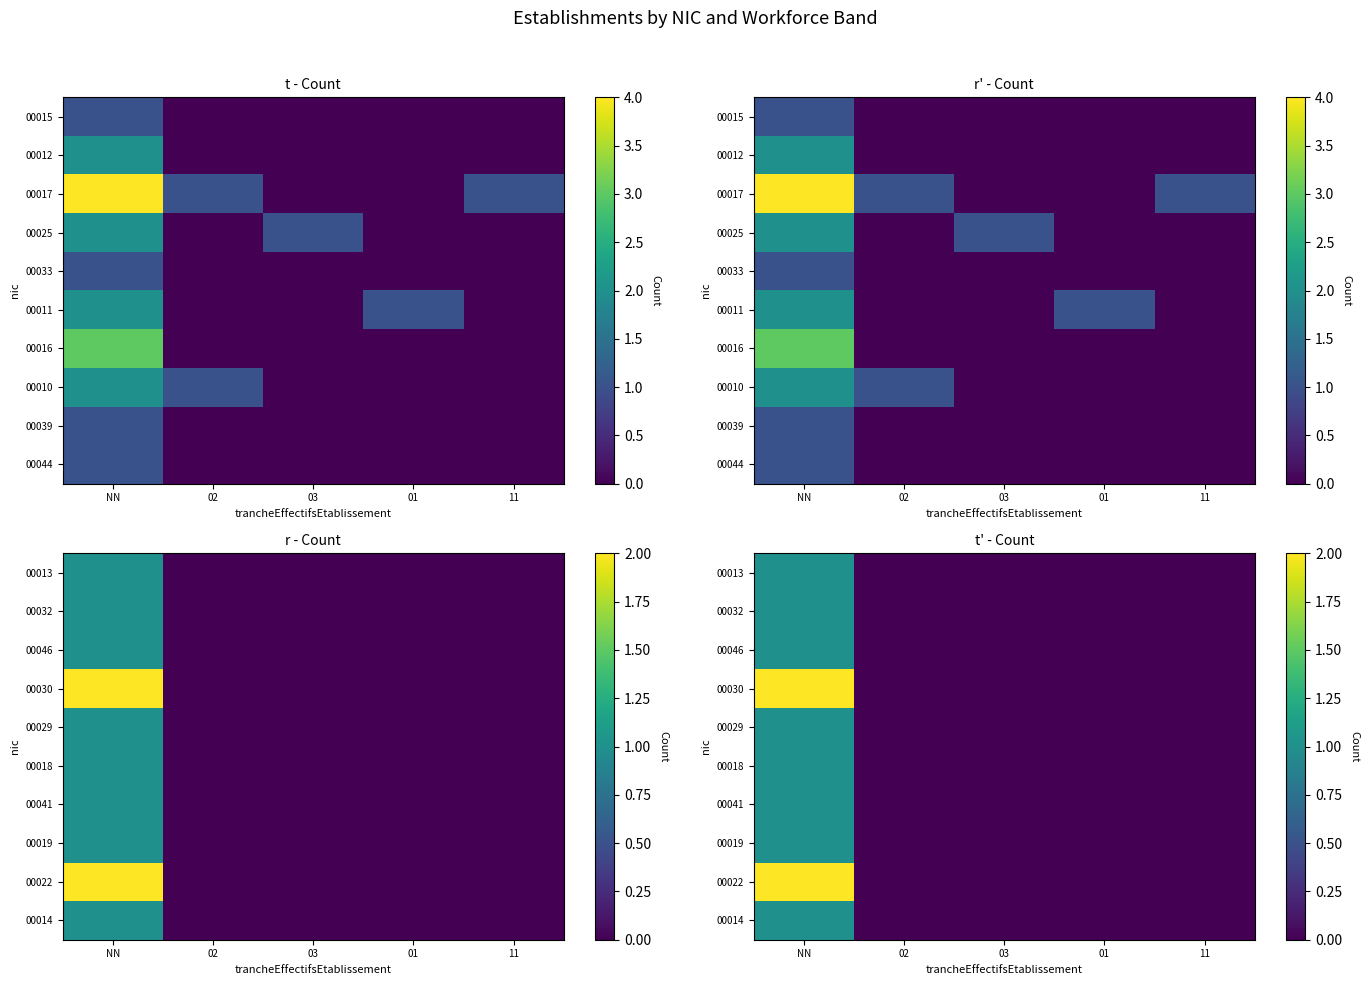

What is the sum of the 00029 values at NN and 11?

1